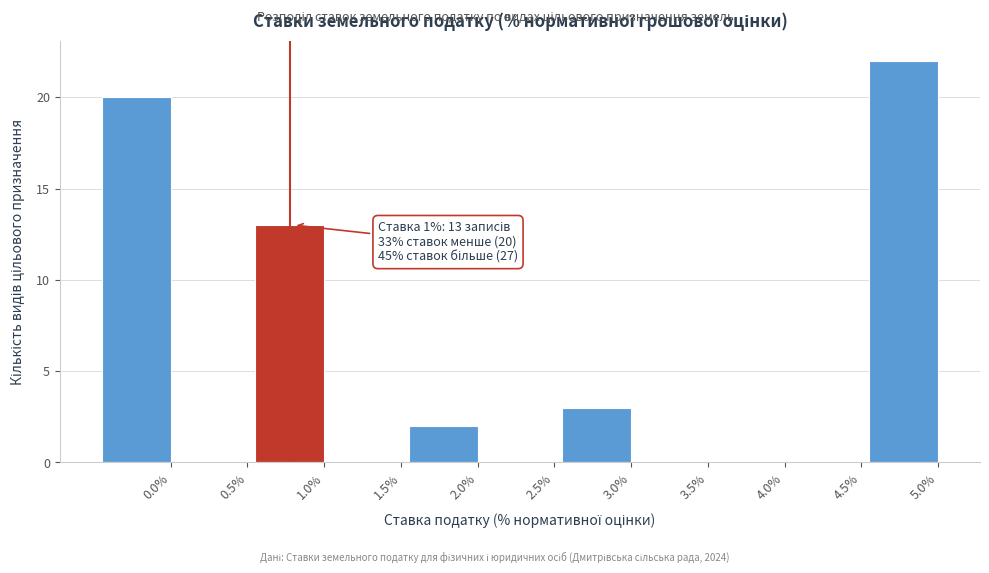

Reading left to right, what are all the values shown in this chart?

0.0%=20	0.5%=0	1.0%=13	1.5%=0	2.0%=2	2.5%=0	3.0%=3	3.5%=0	4.0%=0	4.5%=0	5.0%=22